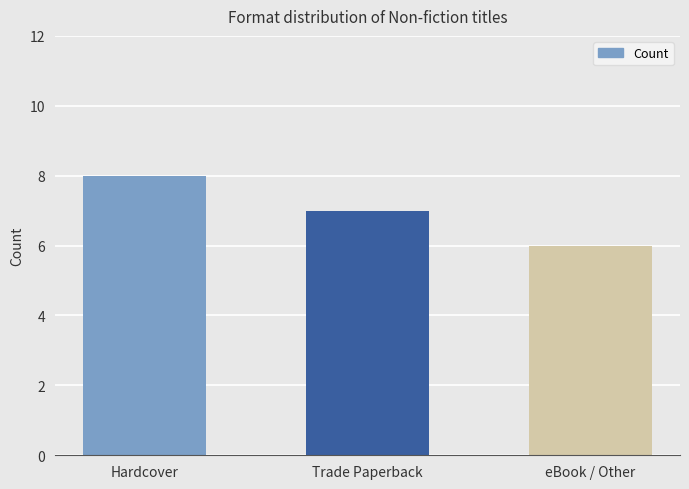

Reading right to left, list all the values displayed in this chart.

6	7	8